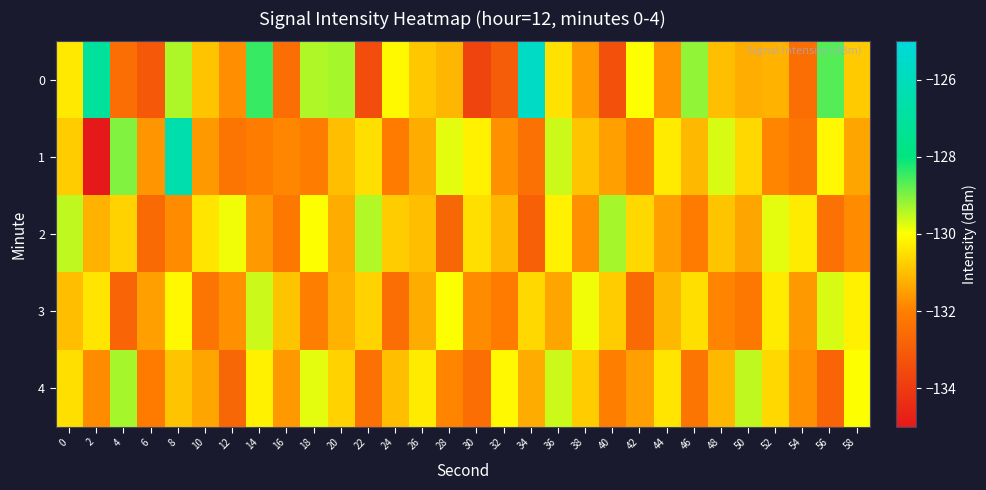

What is the total value across all series at 40?

-657.0